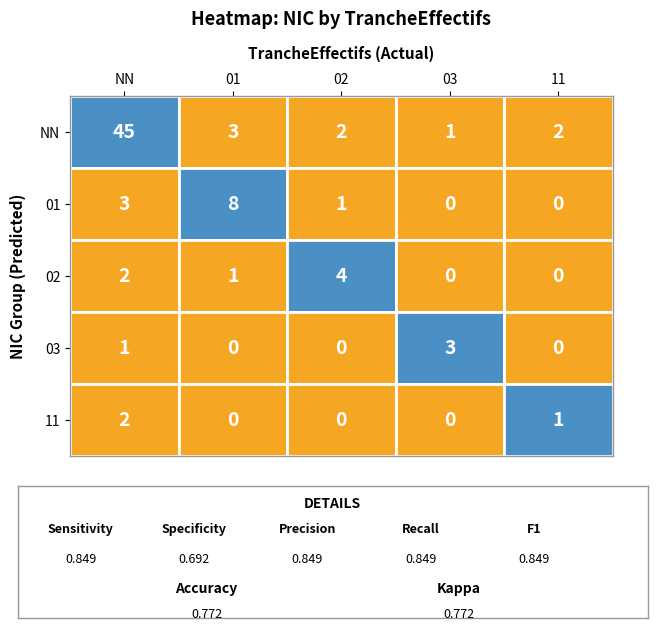

What is the maximum value shown in the chart?

45